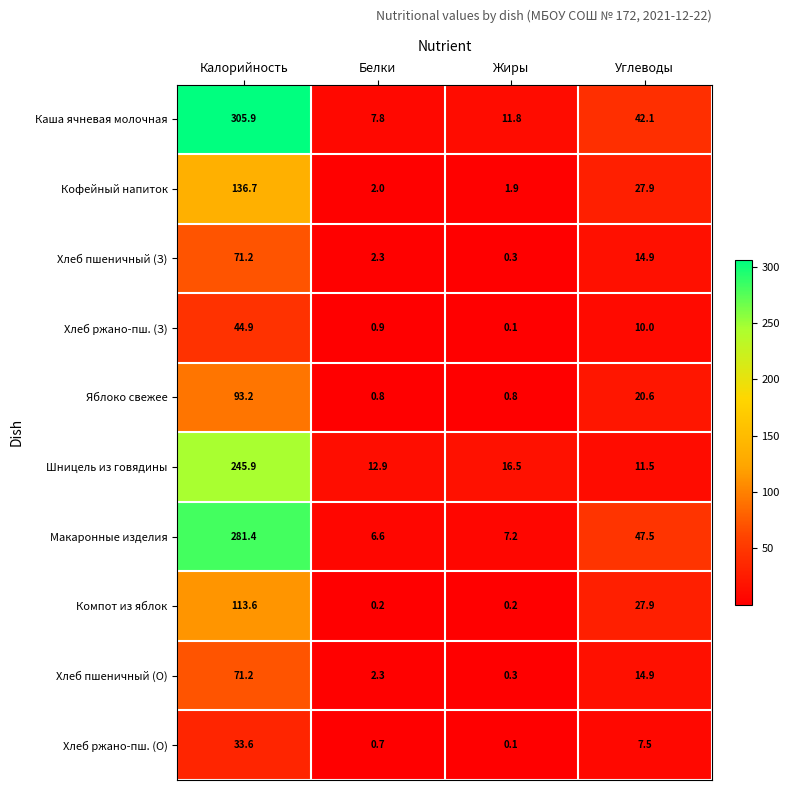

Where is Компот из яблок nearest to the value 56?

Углеводы